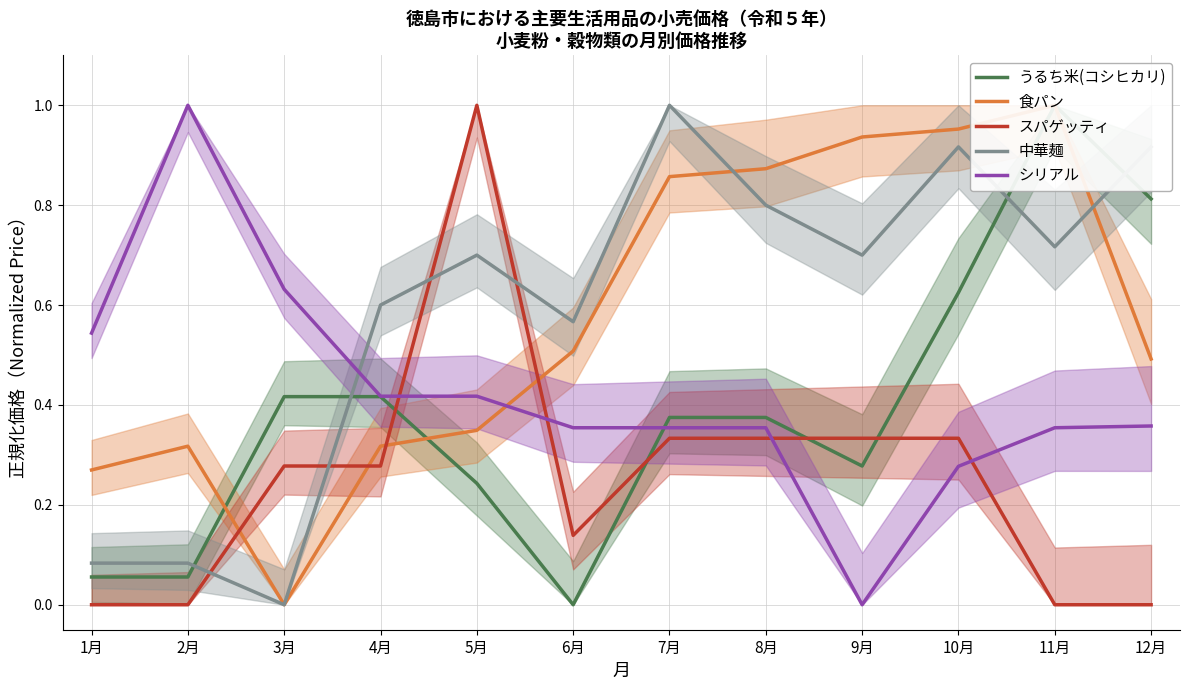

Between which two adjacent categories do うるち米(コシヒカリ) and 食パン first intersect?

2月 and 3月